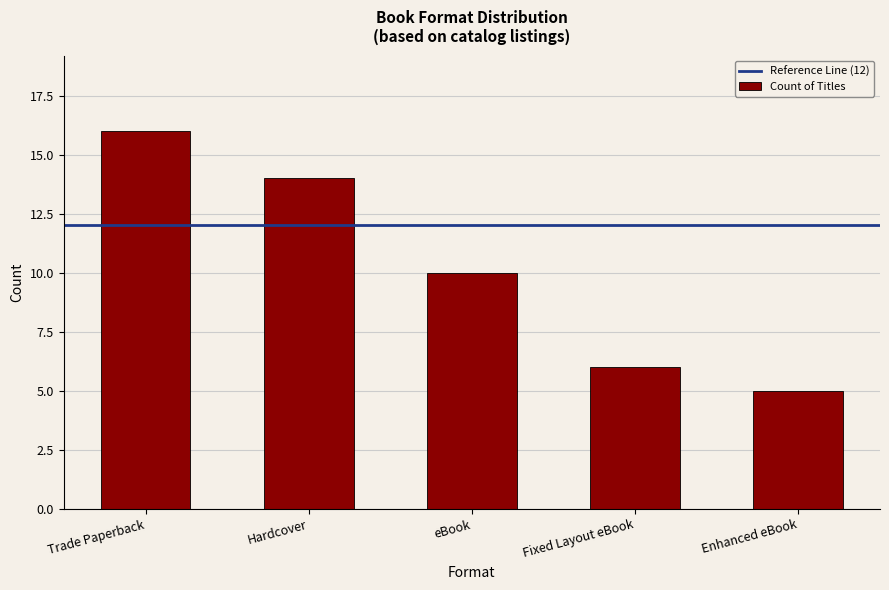

Reading right to left, transcribe all the data shown in this chart.

5	6	10	14	16